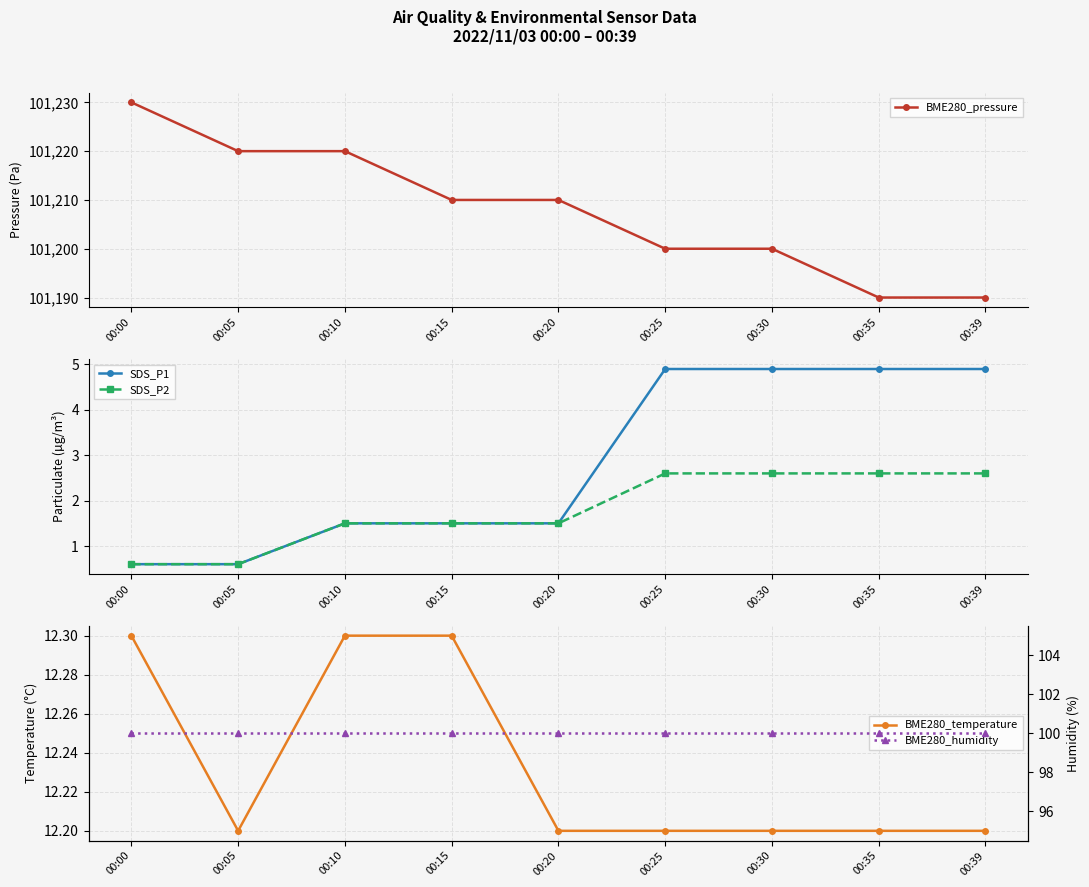

What is the sum of all BME280_pressure values?

910870